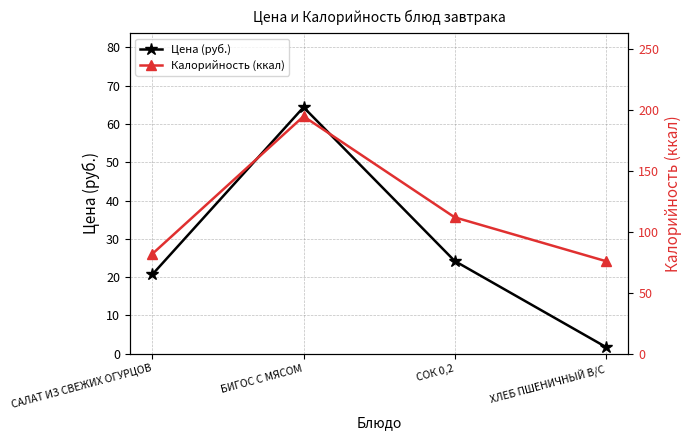

How many lines are shown in the chart?

2